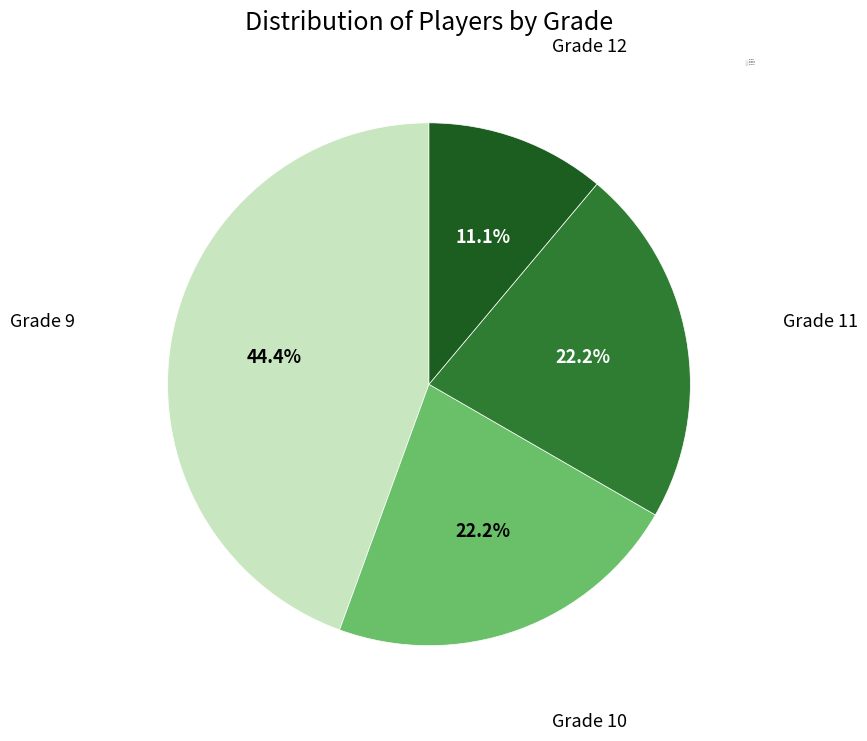

How much of the chart is everything except Grade 9?

55.6%